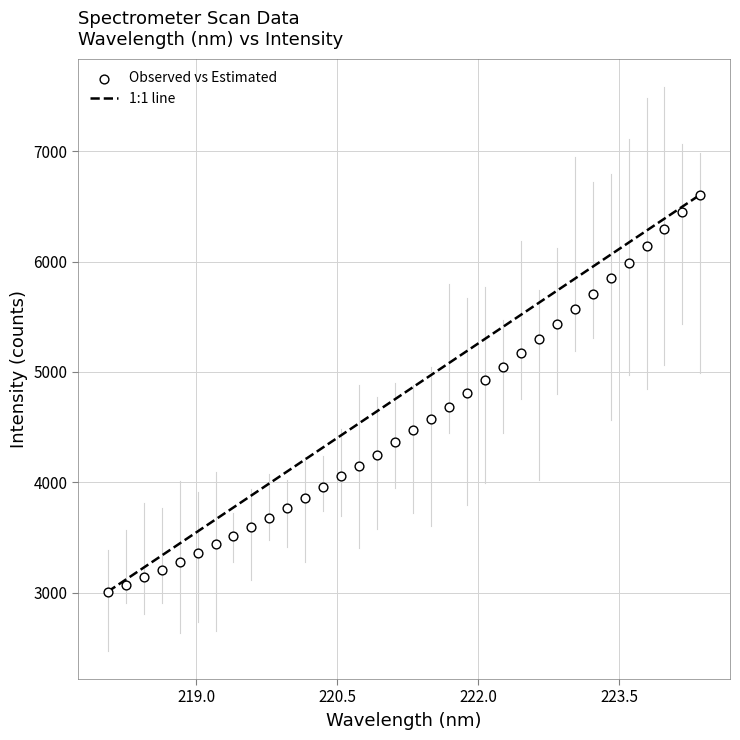

What is the range of X values (max minus min)?

6.3